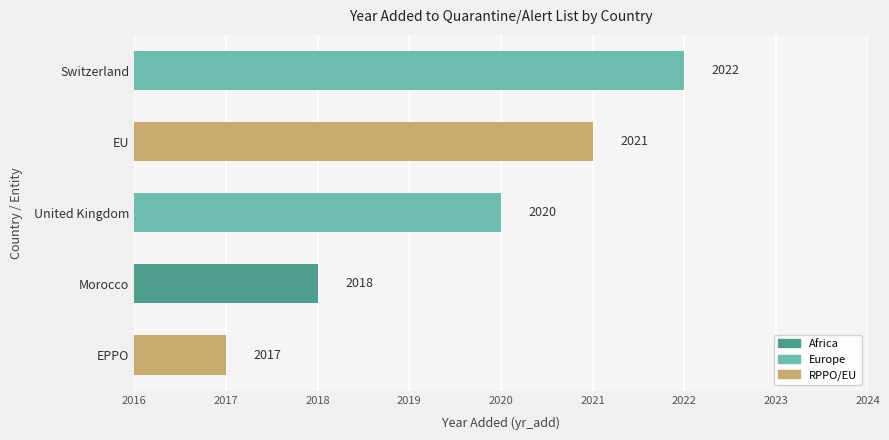

Is it true that the value at Morocco is 2018?

True